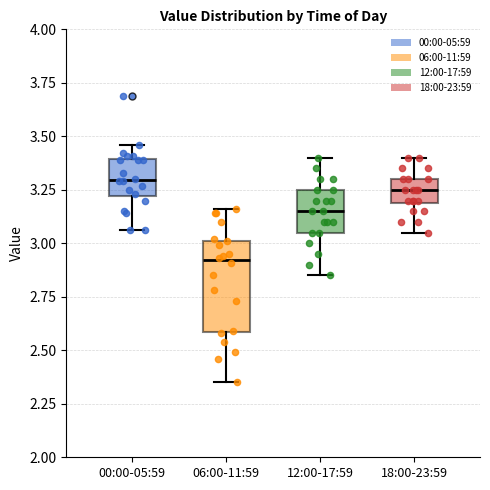

Reading left to right, transcribe this box plot: for each box, give where its median line is, the range the box spans, and where its two whiskers end, as read against the y-axis. The values are not printed on the chart, so give them approximately, as read against the axis.

00:00-05:59: median 3.30, box 3.20 to 3.40, whiskers 3.05 to 3.45
06:00-11:59: median 2.90, box 2.60 to 3.00, whiskers 2.35 to 3.15
12:00-17:59: median 3.15, box 3.05 to 3.25, whiskers 2.85 to 3.40
18:00-23:59: median 3.25, box 3.20 to 3.30, whiskers 3.05 to 3.40